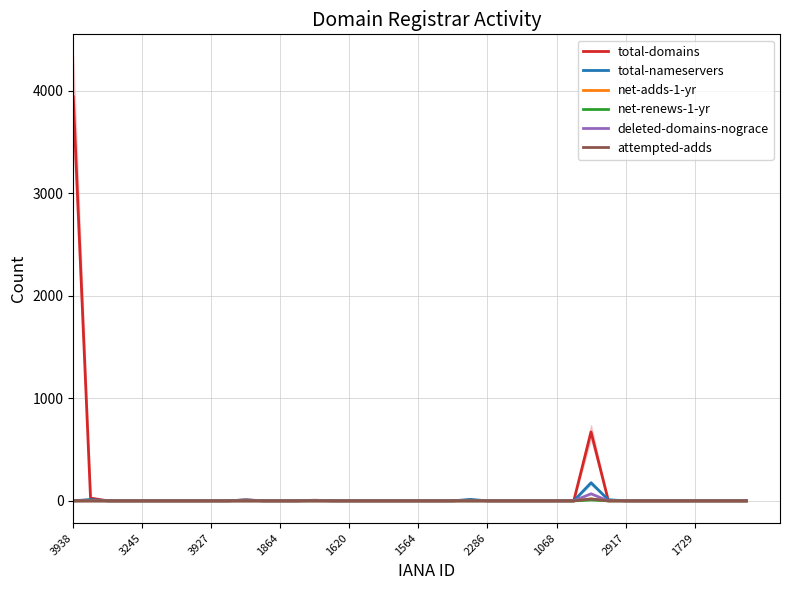

Reading left to right, list all the values displayed in this chart.

total-domains: 3938	27	0	0	0	0	0	0	0	0	10	0	0	0	6	0	0	0	0	0	0	0	0	7	0	0	0	0	0	0	672	5	0	0	0	0	0	0	0	0
total-nameservers: 0	13	0	0	0	0	0	0	0	0	9	0	0	0	4	0	0	0	0	0	0	0	0	14	0	0	0	0	0	0	176	11	0	0	0	0	0	0	0	0
net-adds-1-yr: 0	0	0	0	0	0	0	0	0	0	0	0	0	0	0	0	0	0	0	0	0	0	0	0	0	0	0	0	0	0	17	0	0	0	0	0	0	0	0	0
net-renews-1-yr: 0	1	0	0	0	0	0	0	0	0	0	0	0	0	0	0	0	0	0	0	0	0	0	0	0	0	0	0	0	0	9	0	0	0	0	0	0	0	0	0
deleted-domains-nograce: 0	0	0	0	0	0	0	0	0	0	0	0	0	0	0	0	0	0	0	0	0	0	0	0	0	0	0	0	0	0	69	0	0	0	0	0	0	0	0	0
attempted-adds: 0	0	0	0	0	0	0	0	0	0	0	0	0	0	0	0	0	0	0	0	0	0	0	0	0	0	0	0	0	0	19	0	0	0	0	0	0	0	0	0